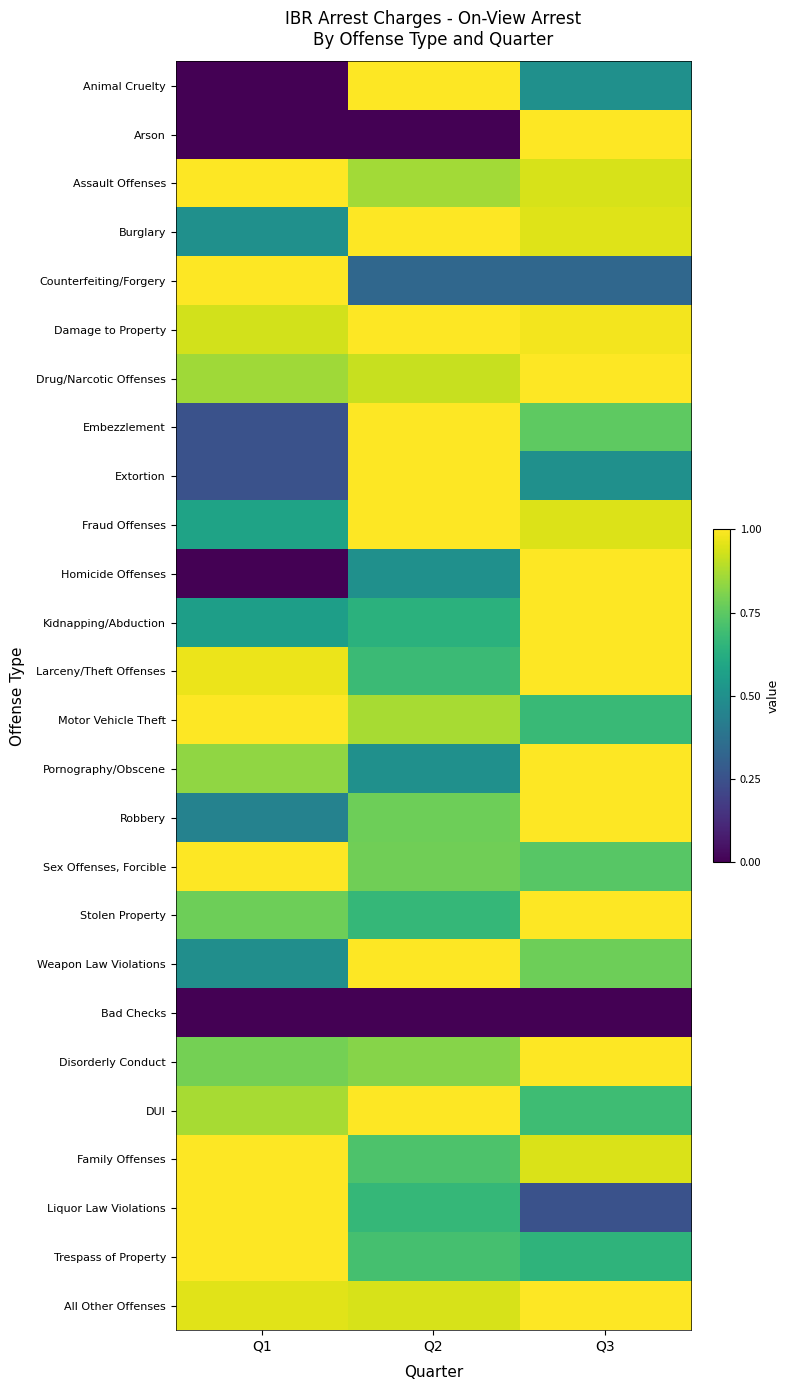

Reading left to right, extract all data points from this chart.

Animal Cruelty: Q1=0.0	Q2=1.0	Q3=0.5
Arson: Q1=0.0	Q2=0.0	Q3=1.0
Assault Offenses: Q1=1.0	Q2=0.9	Q3=0.9
Burglary: Q1=0.5	Q2=1.0	Q3=0.9
Counterfeiting/Forgery: Q1=1.0	Q2=0.3	Q3=0.3
Damage to Property: Q1=0.9	Q2=1.0	Q3=1.0
Drug/Narcotic Offenses: Q1=0.9	Q2=0.9	Q3=1.0
Embezzlement: Q1=0.2	Q2=1.0	Q3=0.8
Extortion: Q1=0.2	Q2=1.0	Q3=0.5
Fraud Offenses: Q1=0.6	Q2=1.0	Q3=0.9
Homicide Offenses: Q1=0.0	Q2=0.5	Q3=1.0
Kidnapping/Abduction: Q1=0.6	Q2=0.6	Q3=1.0
Larceny/Theft Offenses: Q1=1.0	Q2=0.7	Q3=1.0
Motor Vehicle Theft: Q1=1.0	Q2=0.9	Q3=0.7
Pornography/Obscene: Q1=0.8	Q2=0.5	Q3=1.0
Robbery: Q1=0.4	Q2=0.8	Q3=1.0
Sex Offenses, Forcible: Q1=1.0	Q2=0.8	Q3=0.7
Stolen Property: Q1=0.8	Q2=0.7	Q3=1.0
Weapon Law Violations: Q1=0.5	Q2=1.0	Q3=0.8
Bad Checks: Q1=0.0	Q2=0.0	Q3=0.0
Disorderly Conduct: Q1=0.8	Q2=0.8	Q3=1.0
DUI: Q1=0.9	Q2=1.0	Q3=0.7
Family Offenses: Q1=1.0	Q2=0.7	Q3=0.9
Liquor Law Violations: Q1=1.0	Q2=0.7	Q3=0.2
Trespass of Property: Q1=1.0	Q2=0.7	Q3=0.7
All Other Offenses: Q1=1.0	Q2=0.9	Q3=1.0